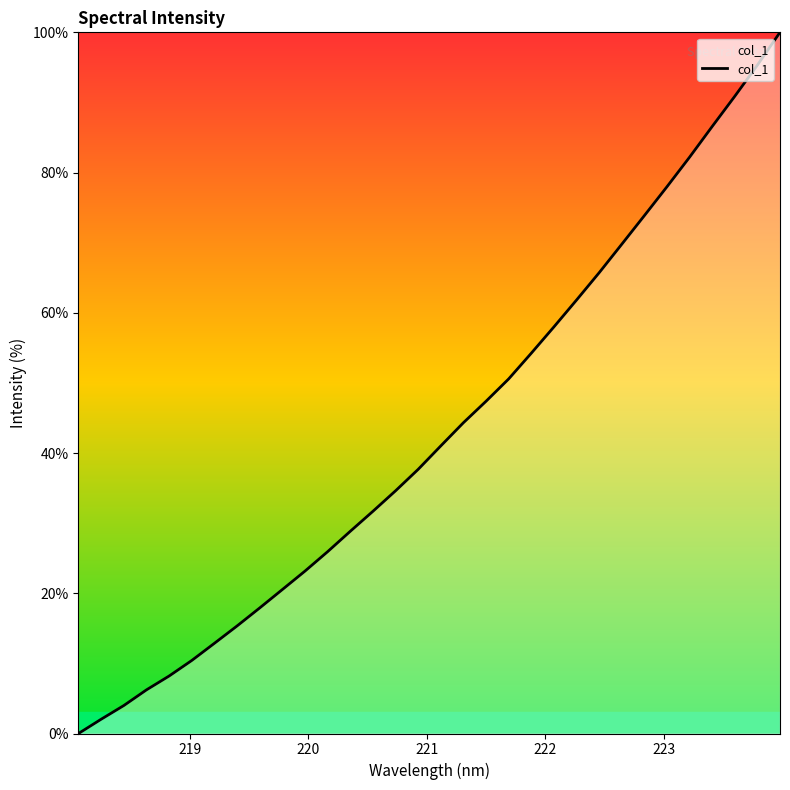

What is the difference between the maximum and minimum values?

100.0